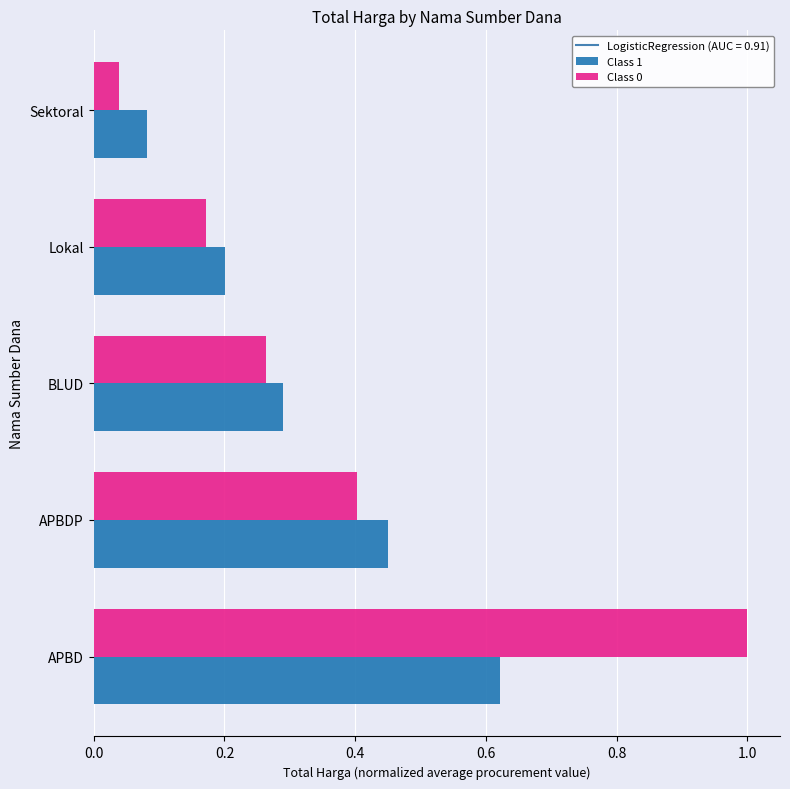

Rank the categories by Class 0 value from lowest to highest.

Sektoral, Lokal, BLUD, APBDP, APBD